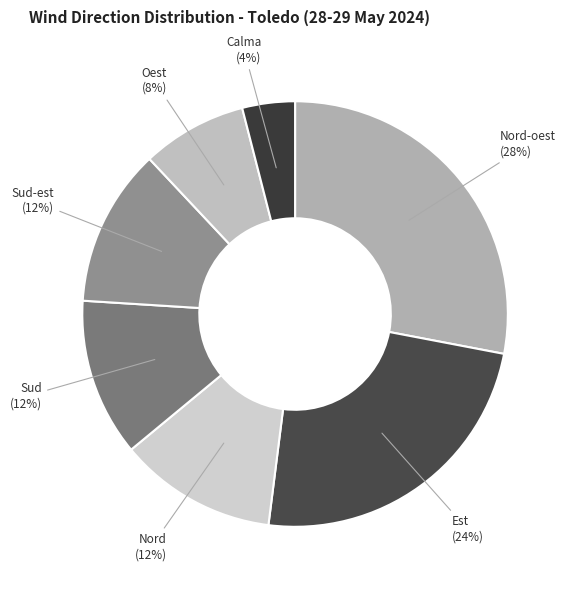

How many segments does this pie chart have?

7